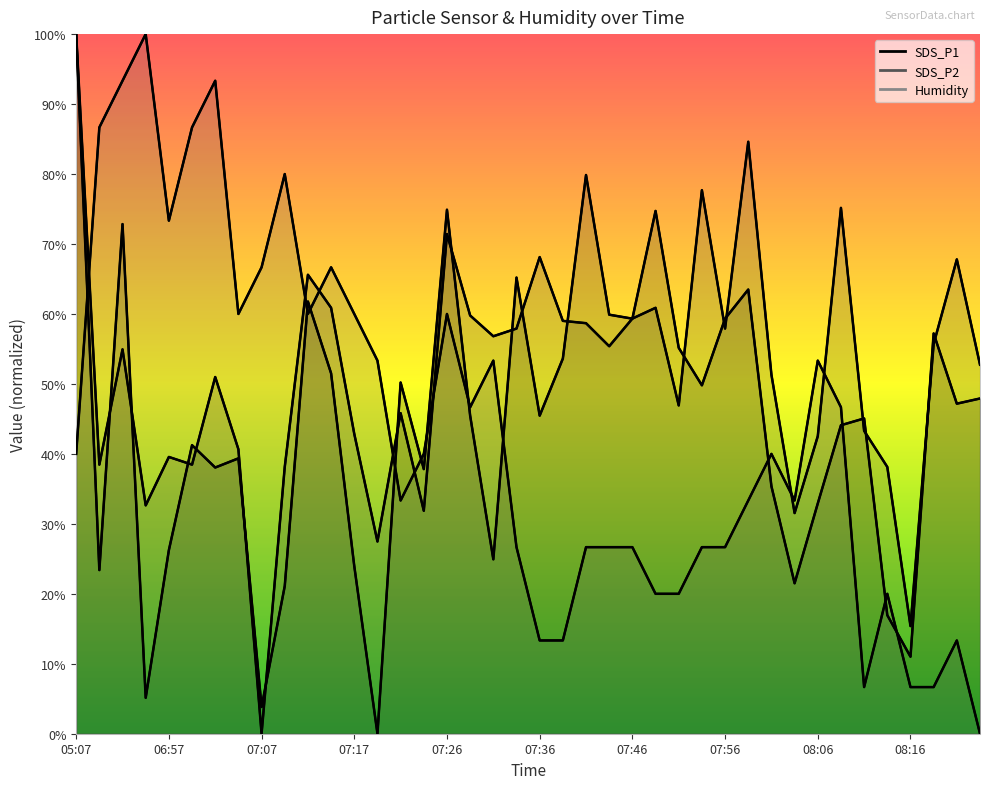

Reading right to left, list all the values displayed in this chart.

SDS_P1: 08:23=47.9	08:21=47.2	08:18=57.2	08:16=11.0	08:13=16.9	08:11=45.1	08:08=44.1	08:06=32.9	08:03=21.5	08:01=35.4	07:58=63.5	07:56=59.3	07:53=49.8	07:51=55.2	07:49=74.7	07:46=59.3	07:44=59.9	07:41=79.9	07:39=53.6	07:36=45.5	07:34=65.2	07:31=24.9	07:29=45.5	07:26=74.9	07:24=37.8	07:22=50.2	07:19=0.0	07:17=24.0	07:14=51.5	07:12=61.8	07:09=21.1	07:07=3.8	07:04=39.4	07:02=38.0	06:59=41.2	06:57=26.2	06:54=5.1	06:52=72.8	06:49=23.4	05:07=100.0
SDS_P2: 08:23=52.7	08:21=67.8	08:18=55.7	08:16=15.4	08:13=38.1	08:11=43.3	08:08=75.2	08:06=42.5	08:03=31.5	08:01=51.3	07:58=84.6	07:56=57.9	07:53=77.7	07:51=46.9	07:49=60.9	07:46=59.3	07:44=55.4	07:41=58.7	07:39=59.0	07:36=68.1	07:34=57.9	07:31=56.8	07:29=59.8	07:26=71.4	07:24=31.9	07:22=45.8	07:19=27.5	07:17=42.9	07:14=60.9	07:12=65.6	07:09=38.1	07:07=0.0	07:04=40.7	07:02=51.0	06:59=38.5	06:57=39.6	06:54=32.6	06:52=54.9	06:49=38.5	05:07=100.0
Humidity: 08:23=0.0	08:21=13.3	08:18=6.7	08:16=6.7	08:13=20.0	08:11=6.7	08:08=46.7	08:06=53.3	08:03=33.3	08:01=40.0	07:58=33.3	07:56=26.7	07:53=26.7	07:51=20.0	07:49=20.0	07:46=26.7	07:44=26.7	07:41=26.7	07:39=13.3	07:36=13.3	07:34=26.7	07:31=53.3	07:29=46.7	07:26=60.0	07:24=40.0	07:22=33.3	07:19=53.3	07:17=60.0	07:14=66.7	07:12=60.0	07:09=80.0	07:07=66.7	07:04=60.0	07:02=93.3	06:59=86.7	06:57=73.3	06:54=100.0	06:52=93.3	06:49=86.7	05:07=40.0